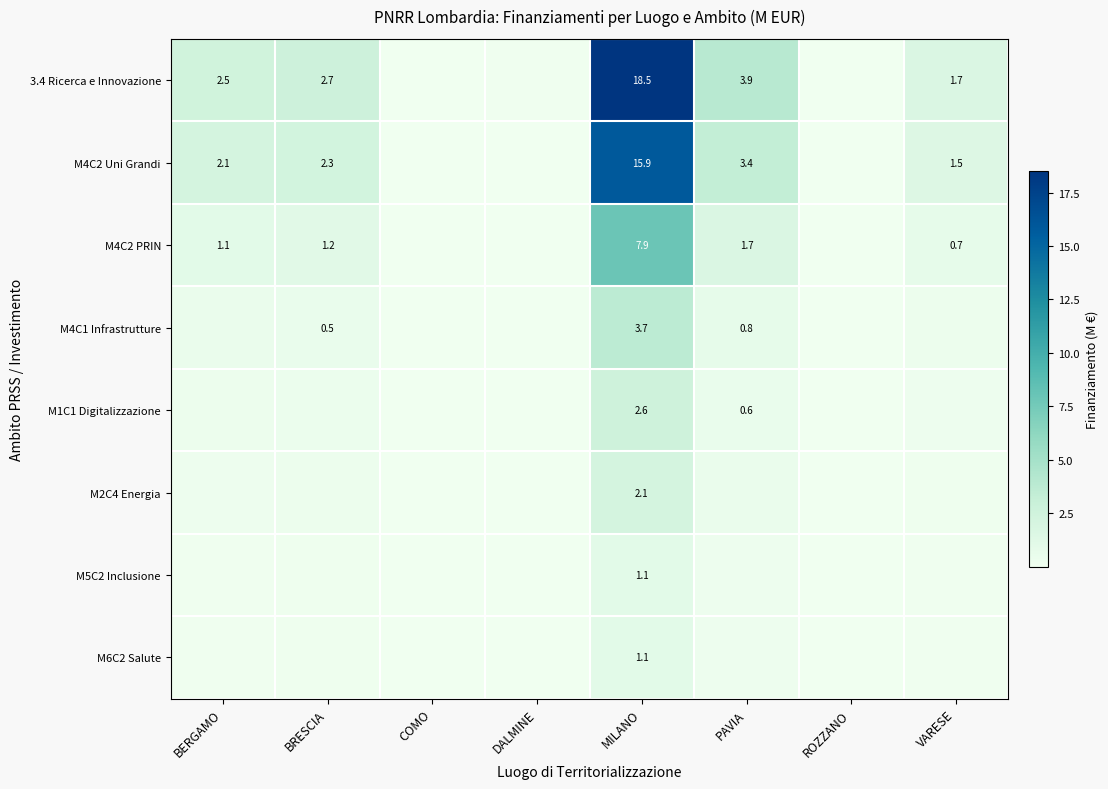

Is the value of M4C2 Uni Grandi at BRESCIA greater than the value of M1C1 Digitalizzazione at VARESE?

Yes